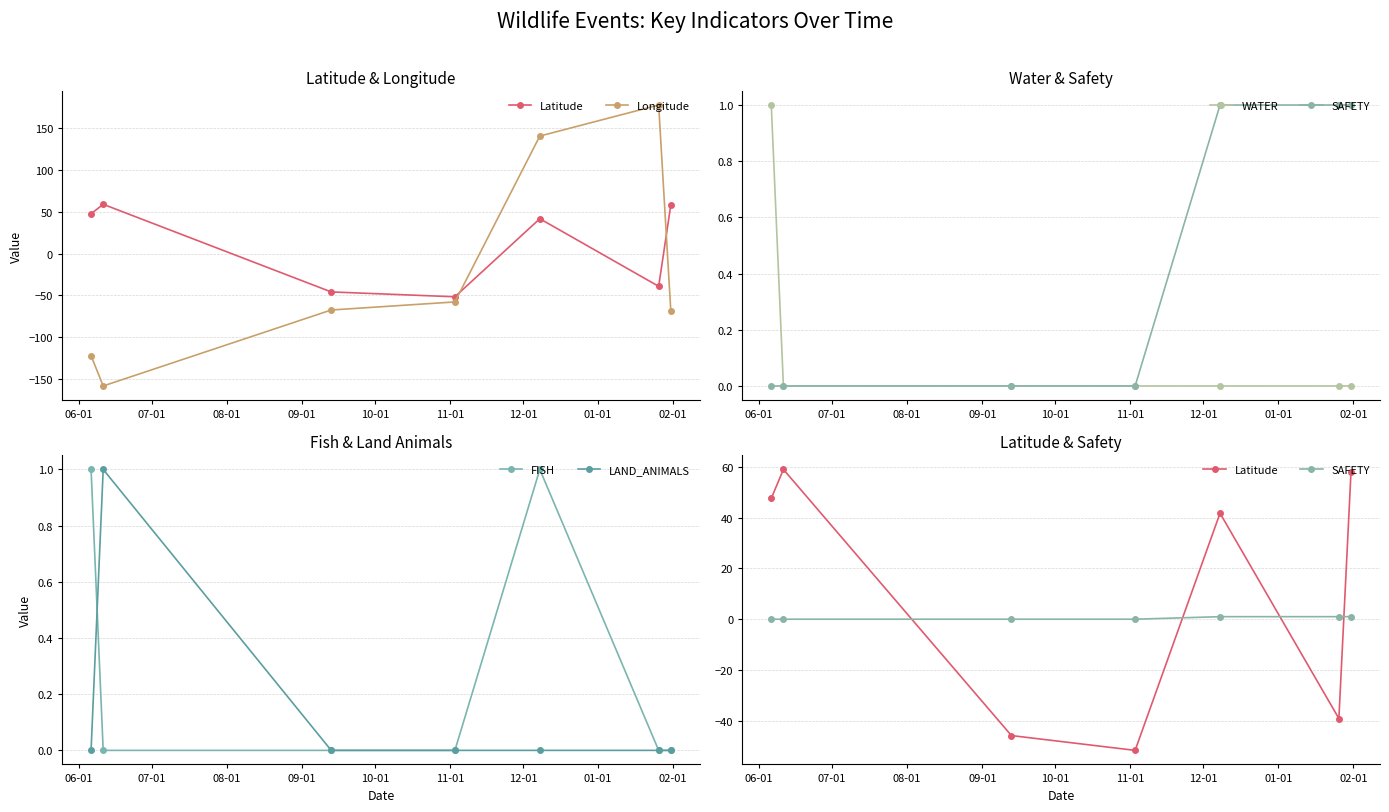

List the series in order of their peak value, highest first.

Longitude, Latitude, WATER, SAFETY, FISH, LAND_ANIMALS